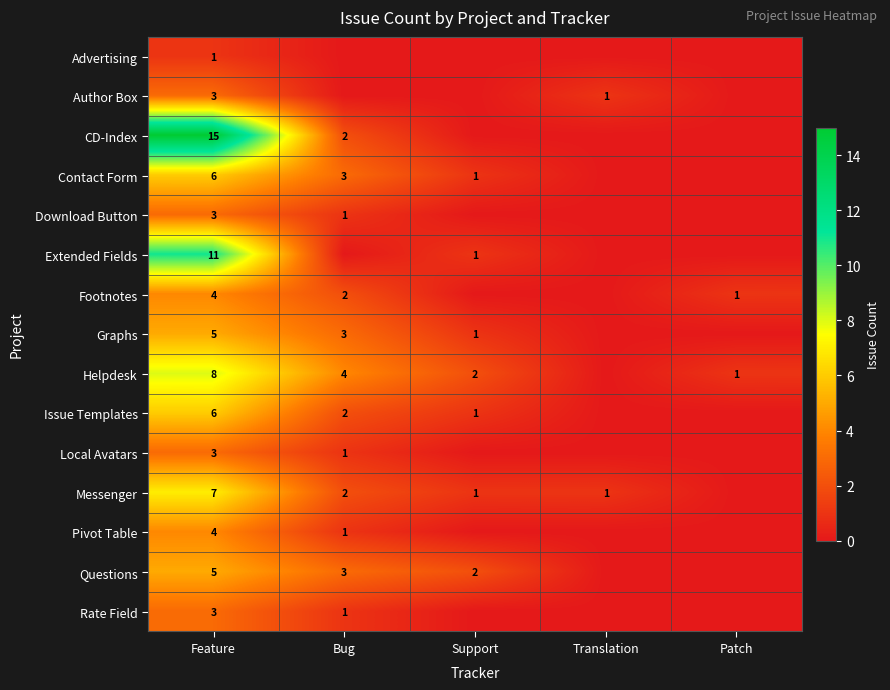

True or false: Helpdesk has a value of 4 at Bug.

True